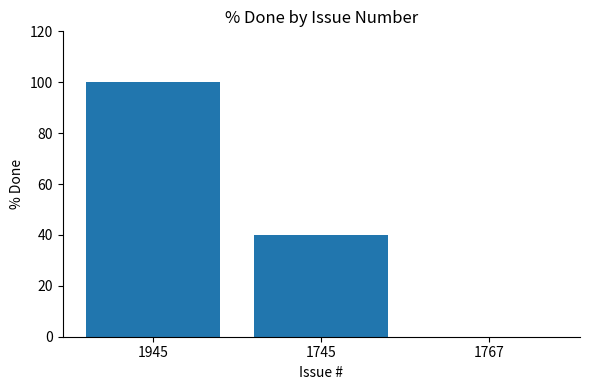

At which category does the chart reach its peak across all series?

1945